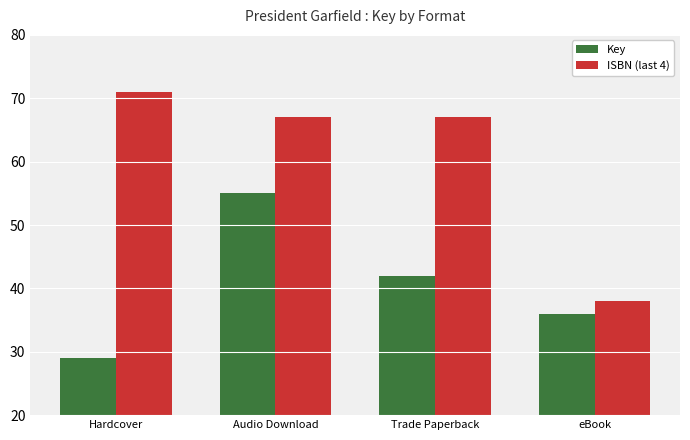

What is the greatest value displayed?

71